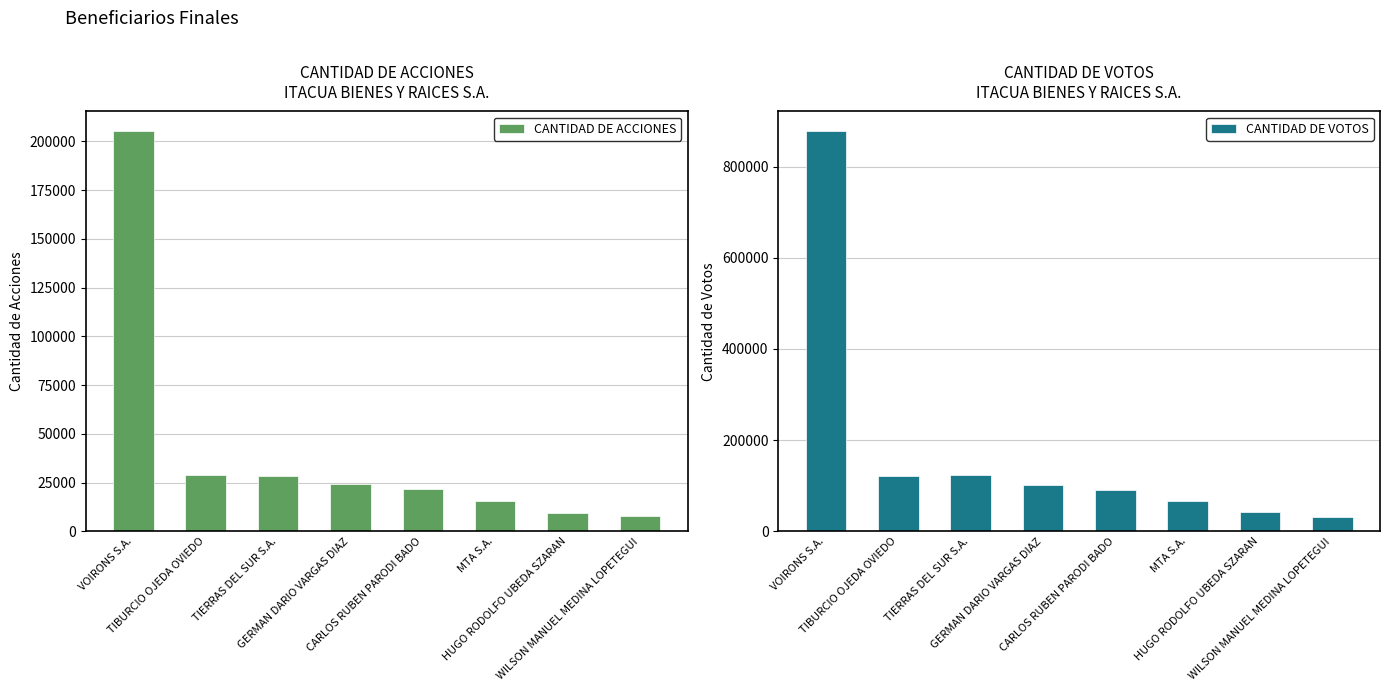

At which label does CANTIDAD DE VOTOS reach its minimum?

WILSON MANUEL MEDINA LOPETEGUI